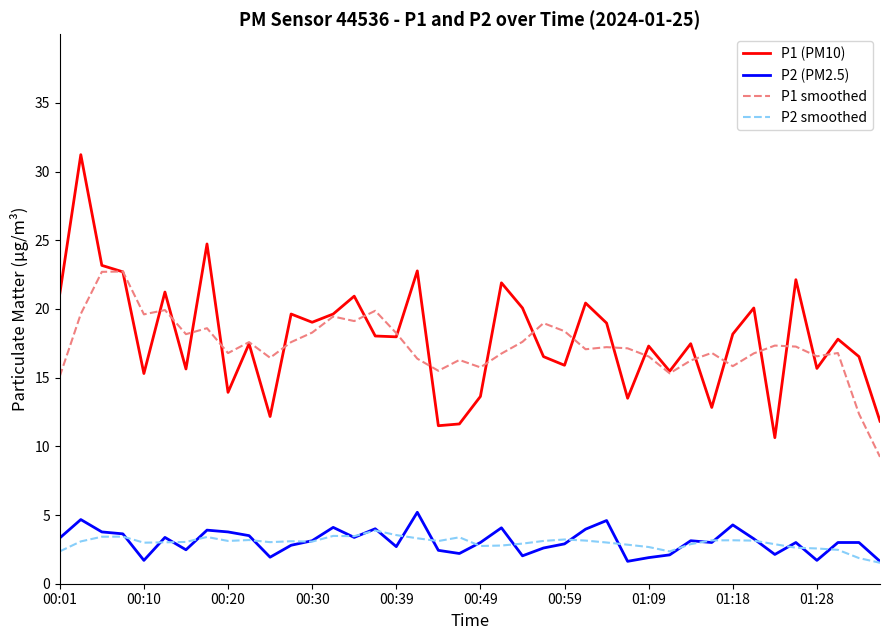

What is the highest value of the P1 smoothed series?

22.7